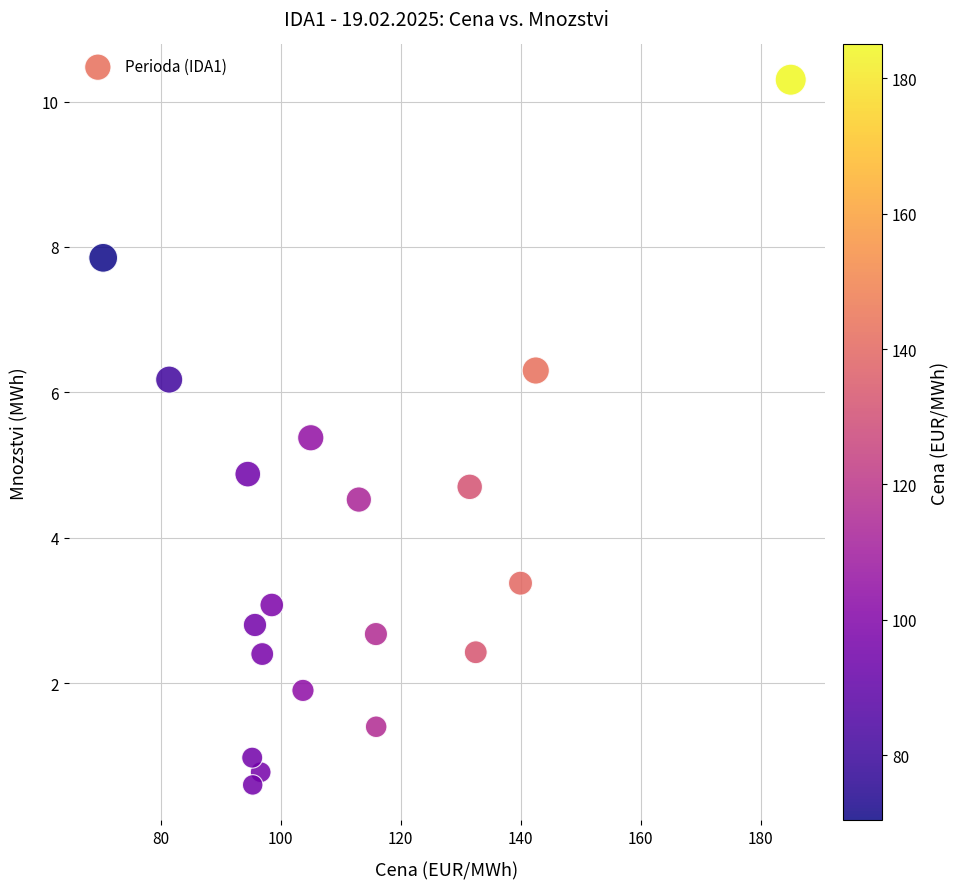

What Y value in the scatter plot is closest to 5?

4.9